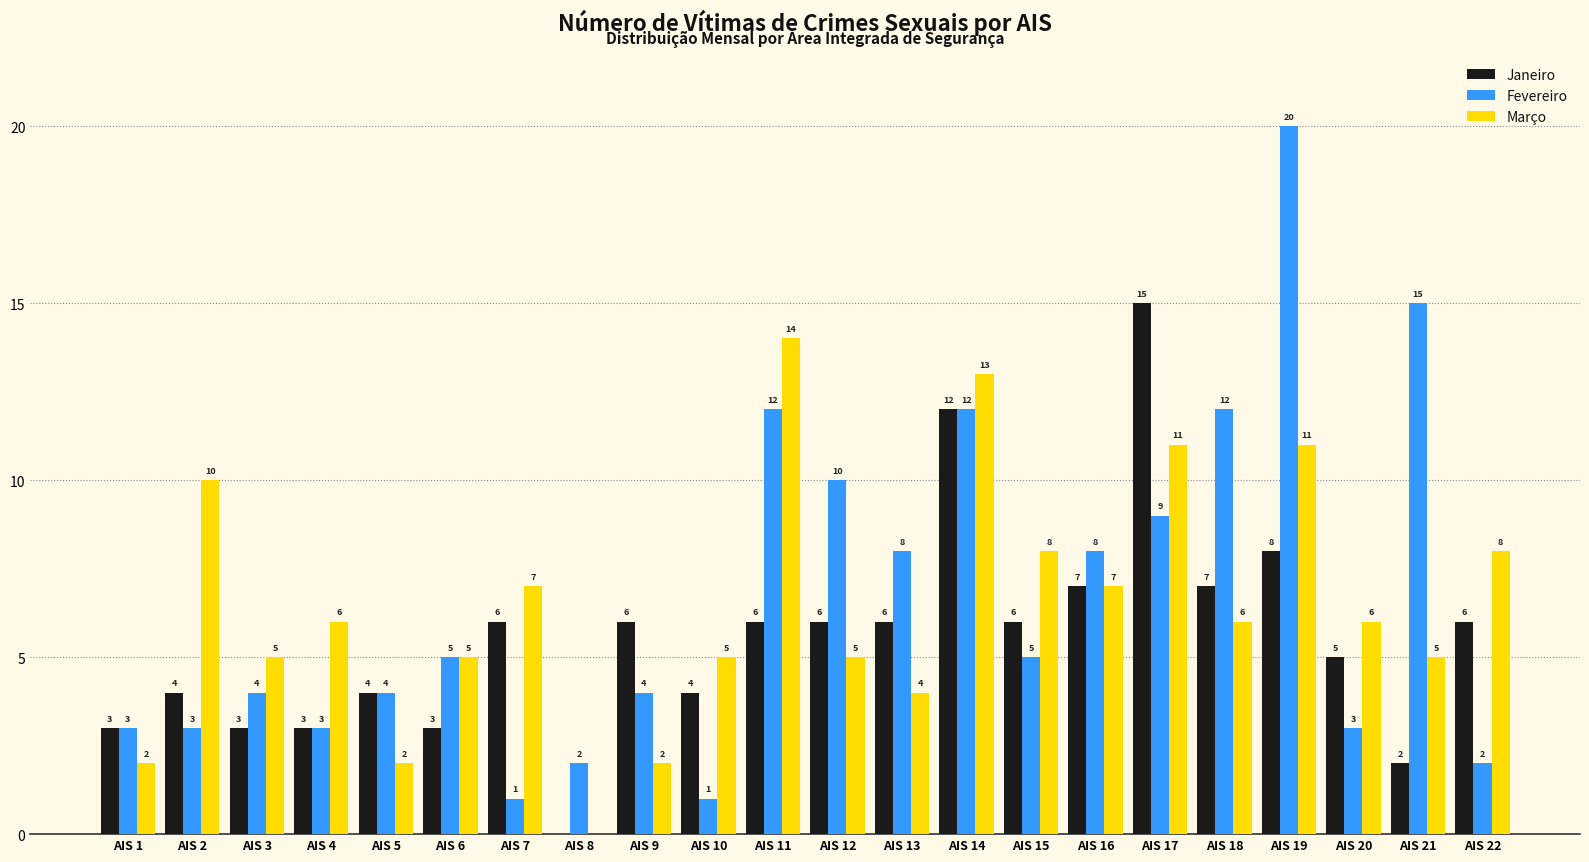

What are all the series names shown in the legend?

Janeiro, Fevereiro, Março